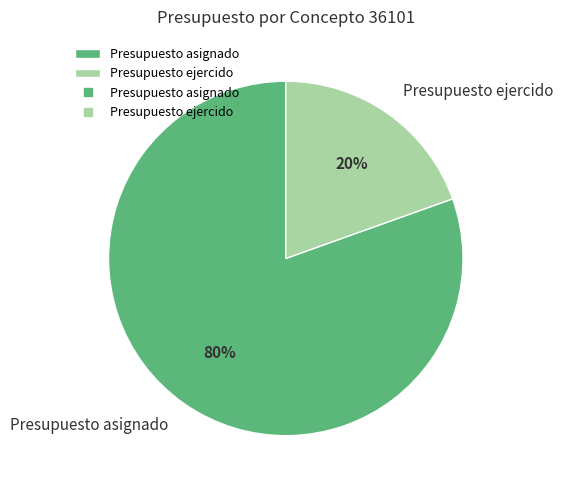

Which category has the smallest portion of the pie?

Presupuesto ejercido